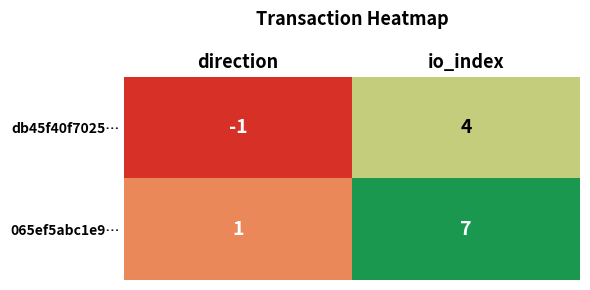

Where is 065ef5abc1e9… nearest to the value 4?

direction